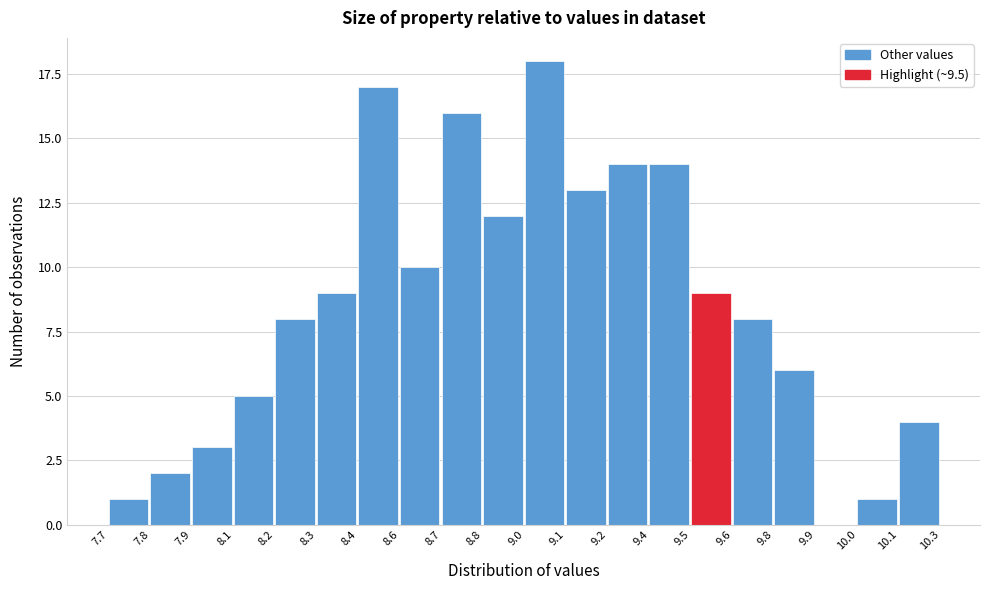

Reading left to right, what are all the values shown in this chart?

7.7=1	7.8=2	7.9=3	8.1=5	8.2=8	8.3=9	8.4=17	8.6=10	8.7=16	8.8=12	9.0=18	9.1=13	9.2=14	9.4=14	9.5=9	9.6=8	9.8=6	9.9=0	10.0=1	10.1=4